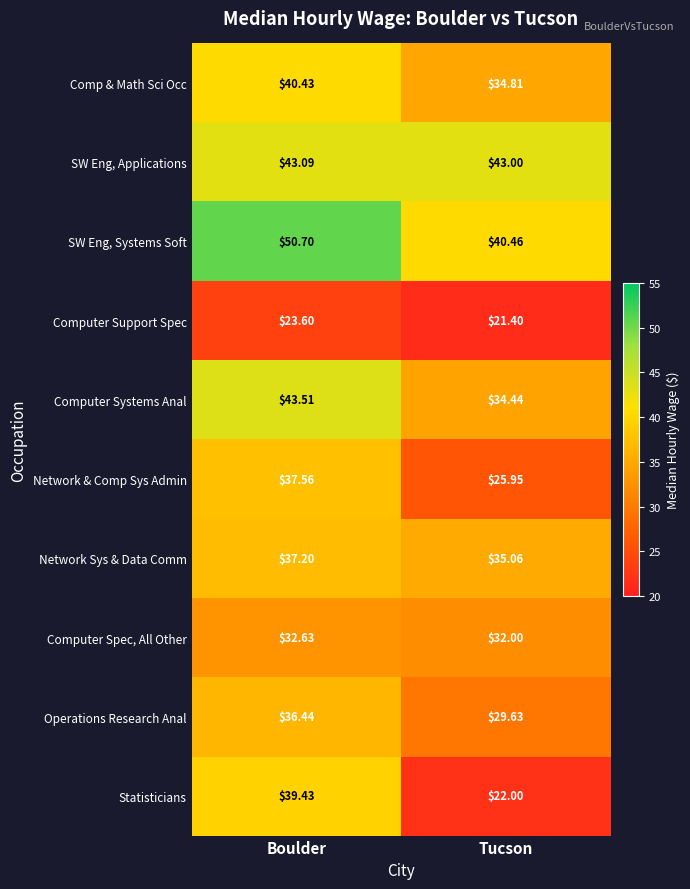

At which label does Computer Spec, All Other reach its peak?

Boulder